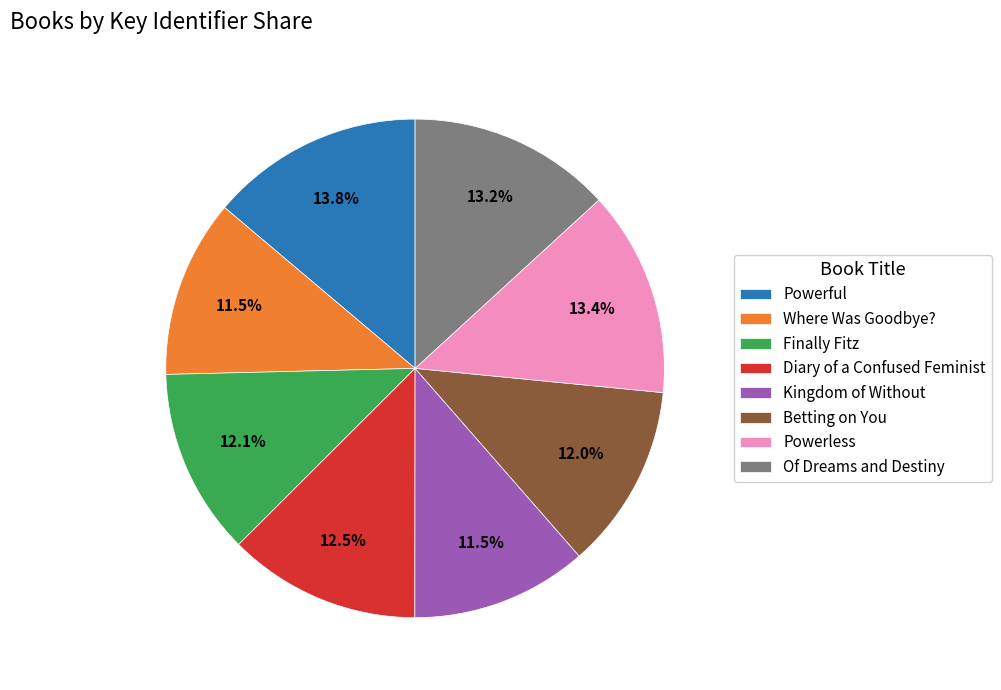

Is the sum of Of Dreams and Destiny and Diary of a Confused Feminist greater than half?

No